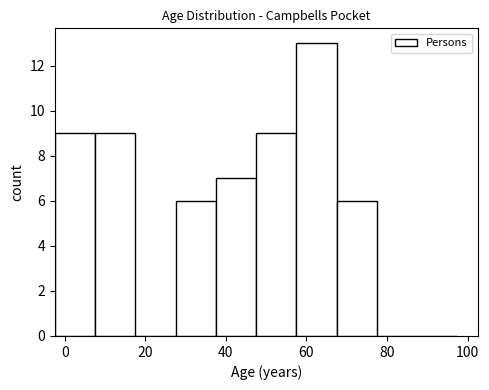

Reading left to right, transcribe this chart: for each bar, give the range it covers on the x-axis and its height. Neither the bar edges nor the heights are printed on the chart, so give them approximately, as read against the axes.

-2.5 to 7.5: 9
7.5 to 17.5: 9
17.5 to 27.5: 0
27.5 to 37.5: 6
37.5 to 47.5: 7
47.5 to 57.5: 9
57.5 to 67.5: 13
67.5 to 77.5: 6
77.5 to 87.5: 0
87.5 to 97.5: 0